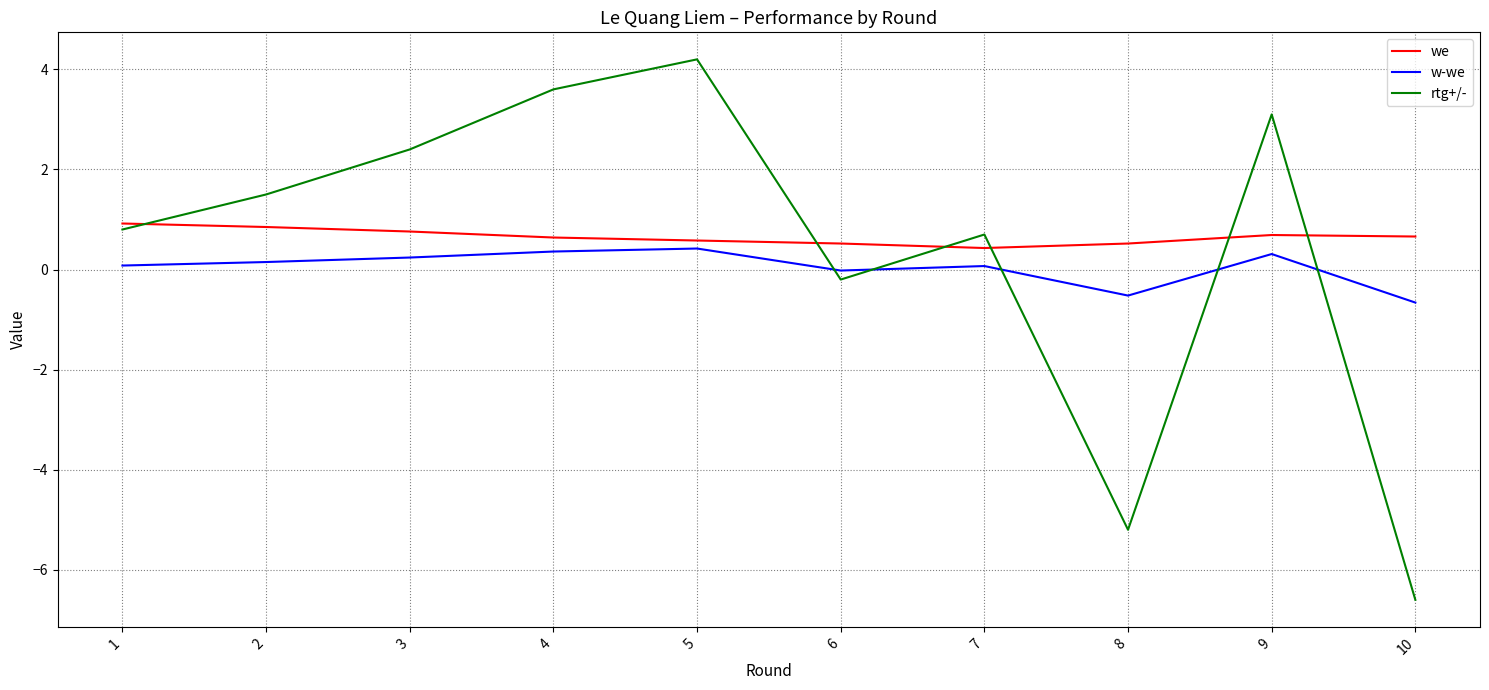

Which series has the largest range (max minus min)?

rtg+/-